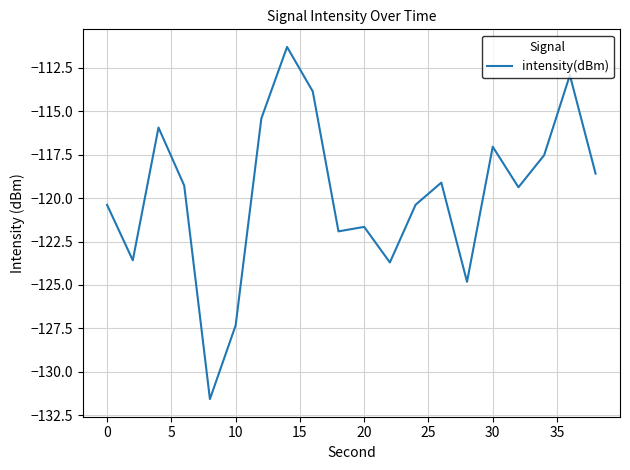

What is the sum of all values?

-2395.7